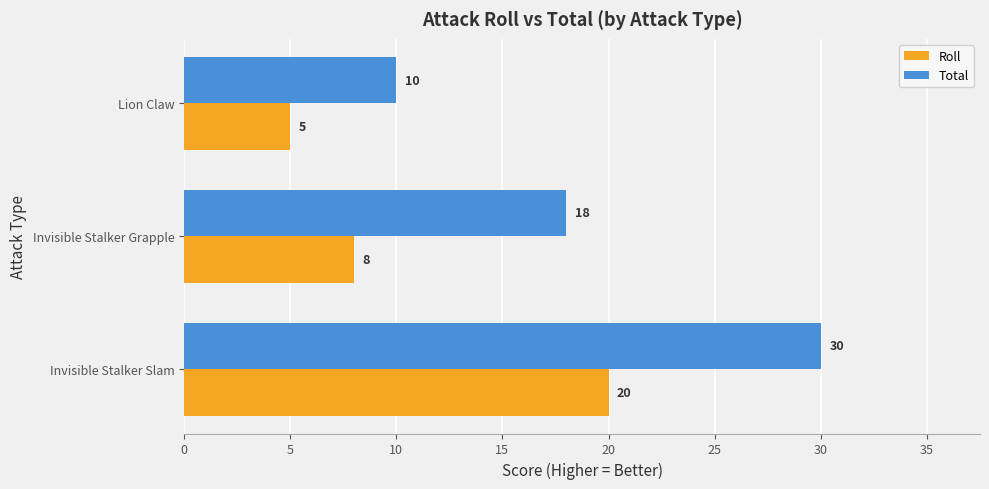

List the series in order of their peak value, highest first.

Total, Roll